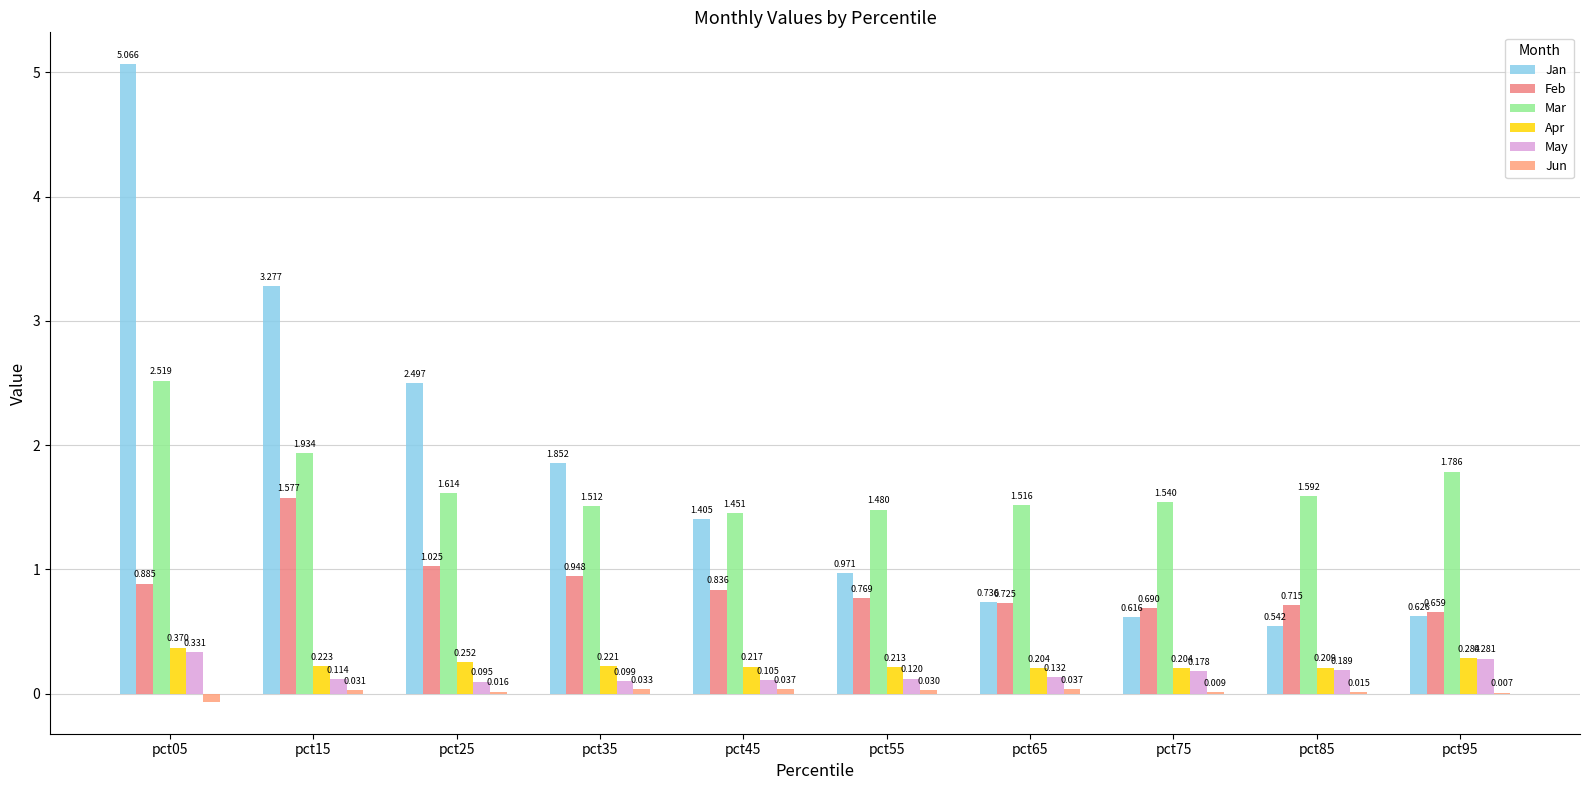

True or false: Feb has a value of 0.3 at pct95.

False